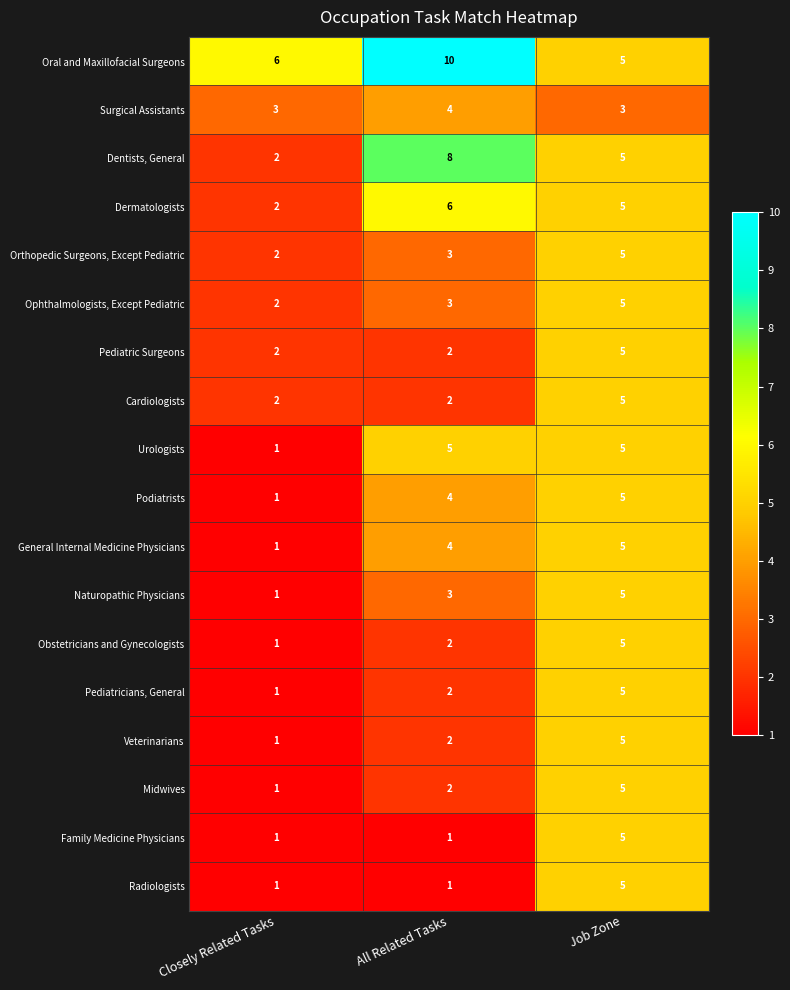

How many Dermatologists values are between 2 and 6?

3